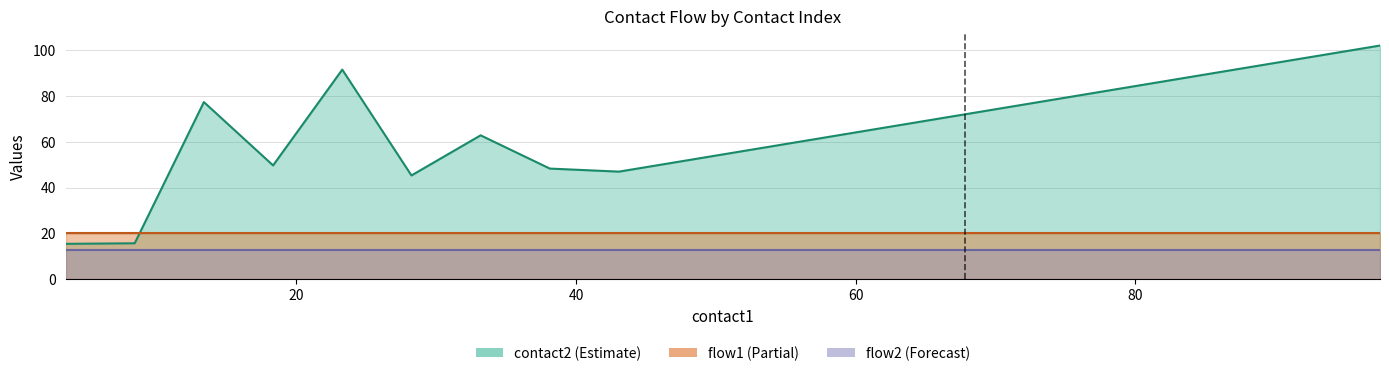

At how many categories does at least one series exceed 26?

18